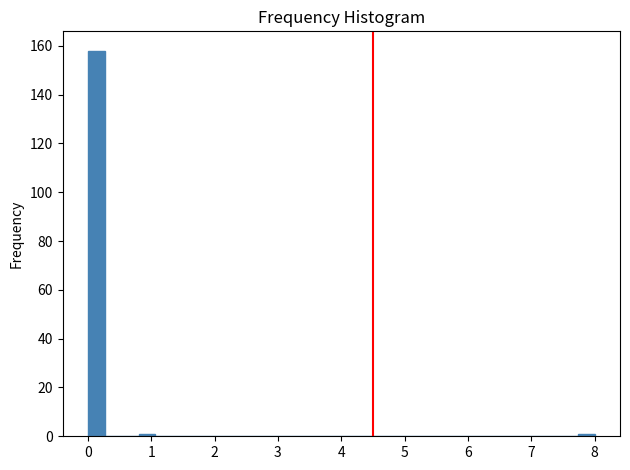

Read against the x-axis, roughly where is the centre of the tallest bar?

0.1